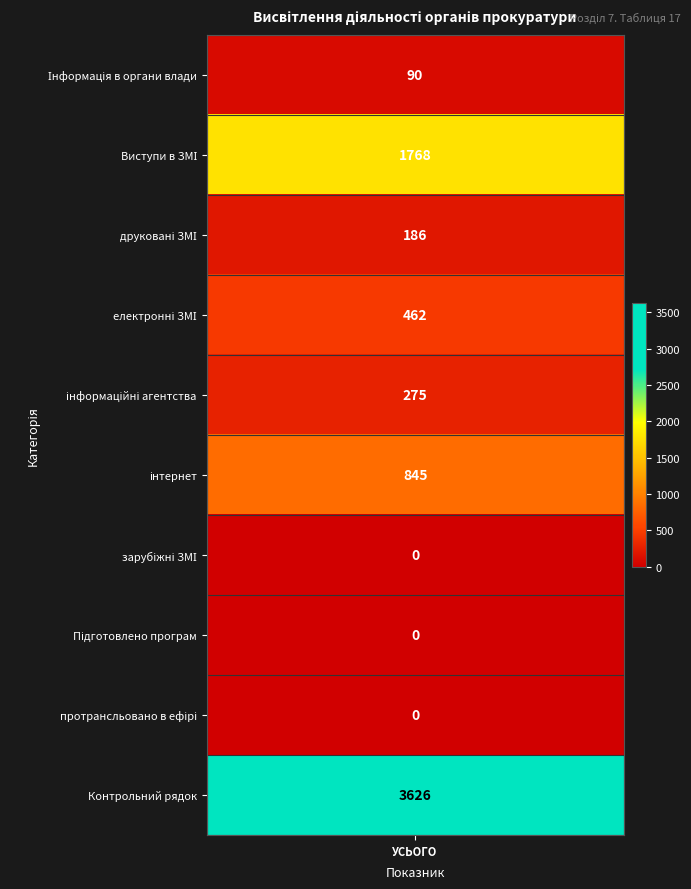

How many values are above zero?

7